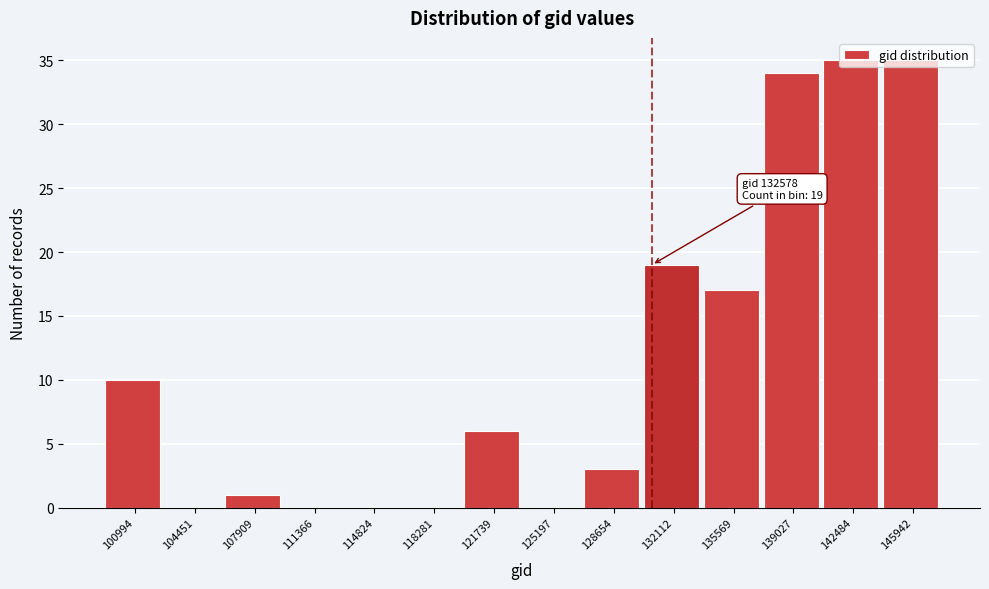

What is the greatest value displayed?

35